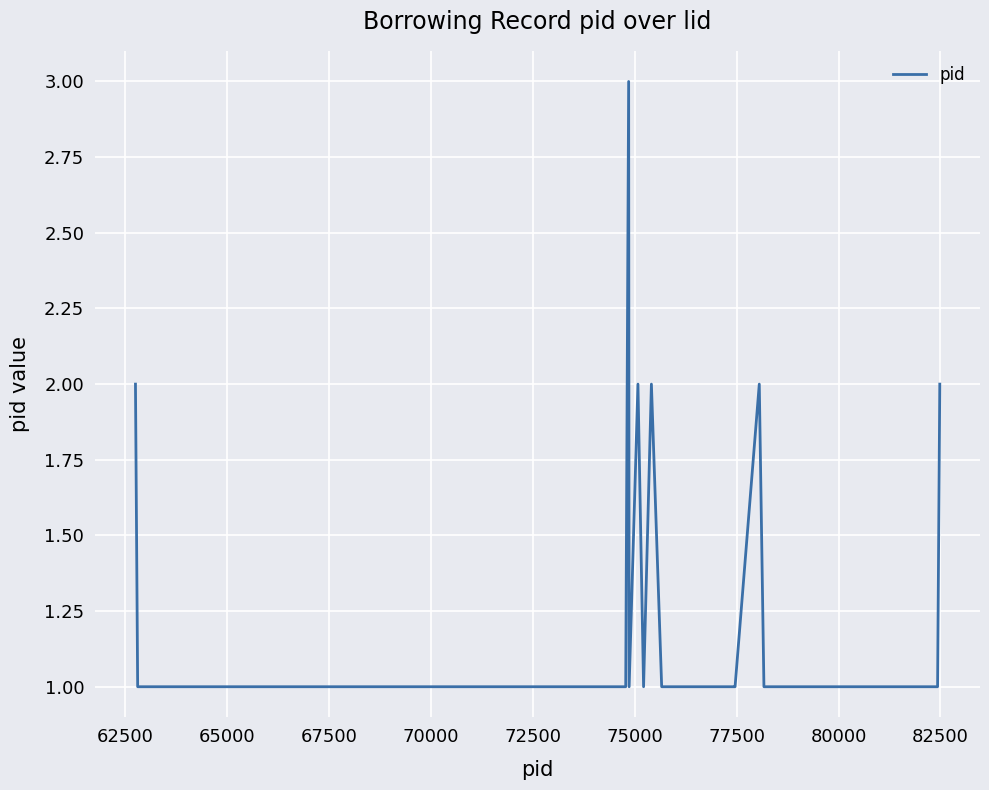

What is the greatest value displayed?

3